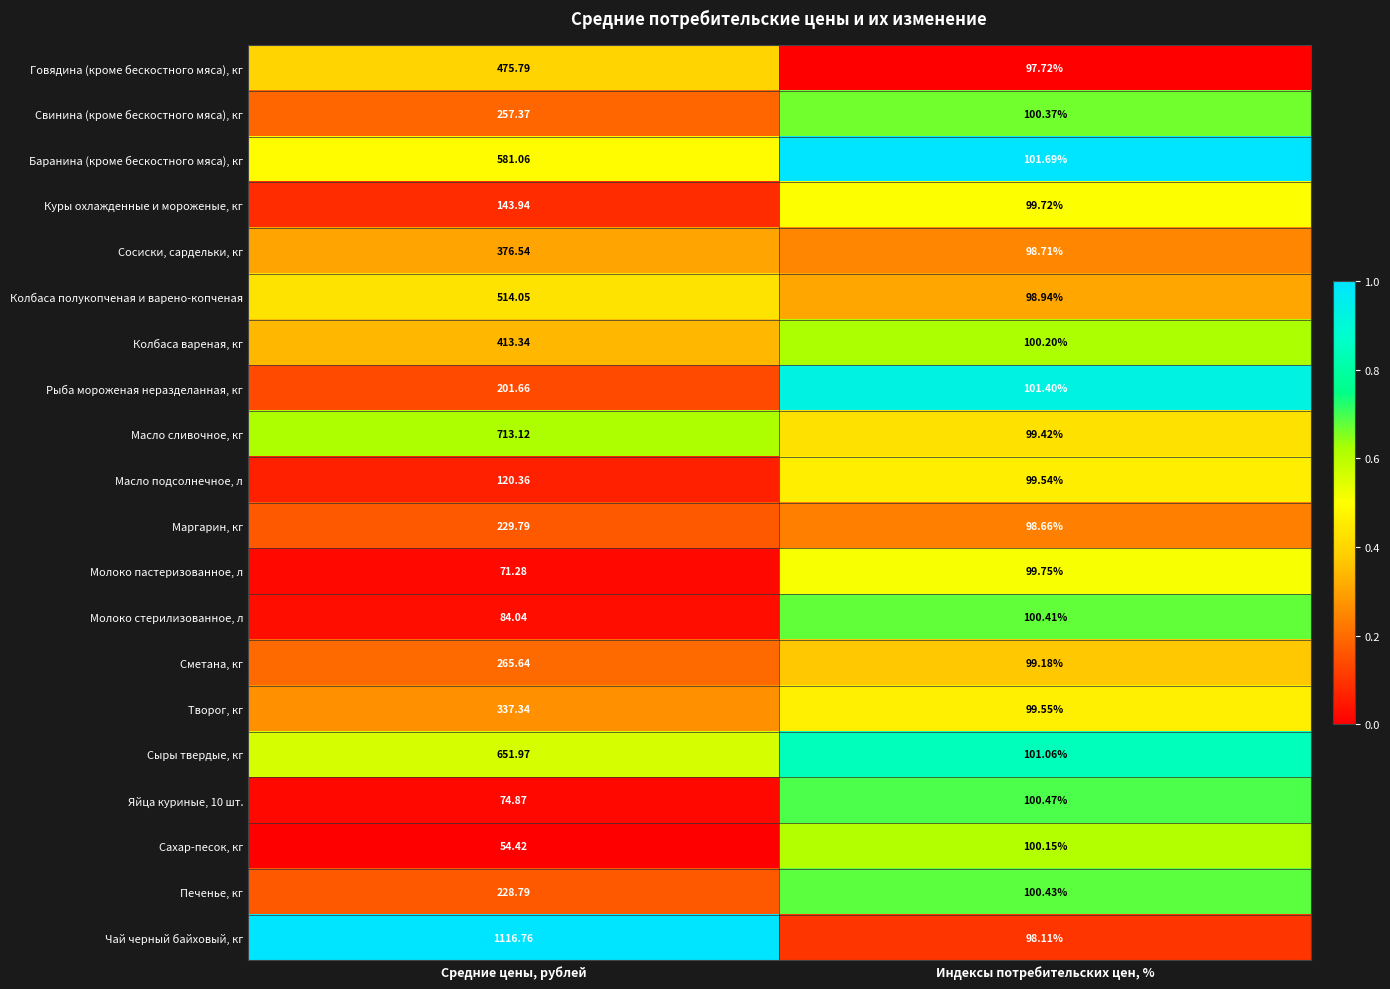

What is the total value across all series at Индексы потребительских цен, %?

1995.5